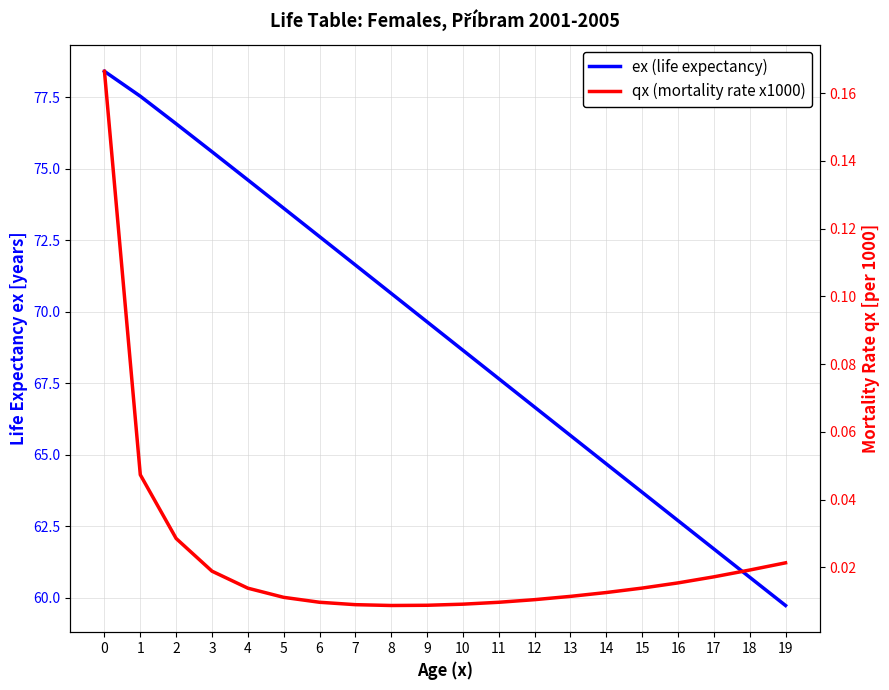

How many data points in ex (life expectancy) are less than 69?

10